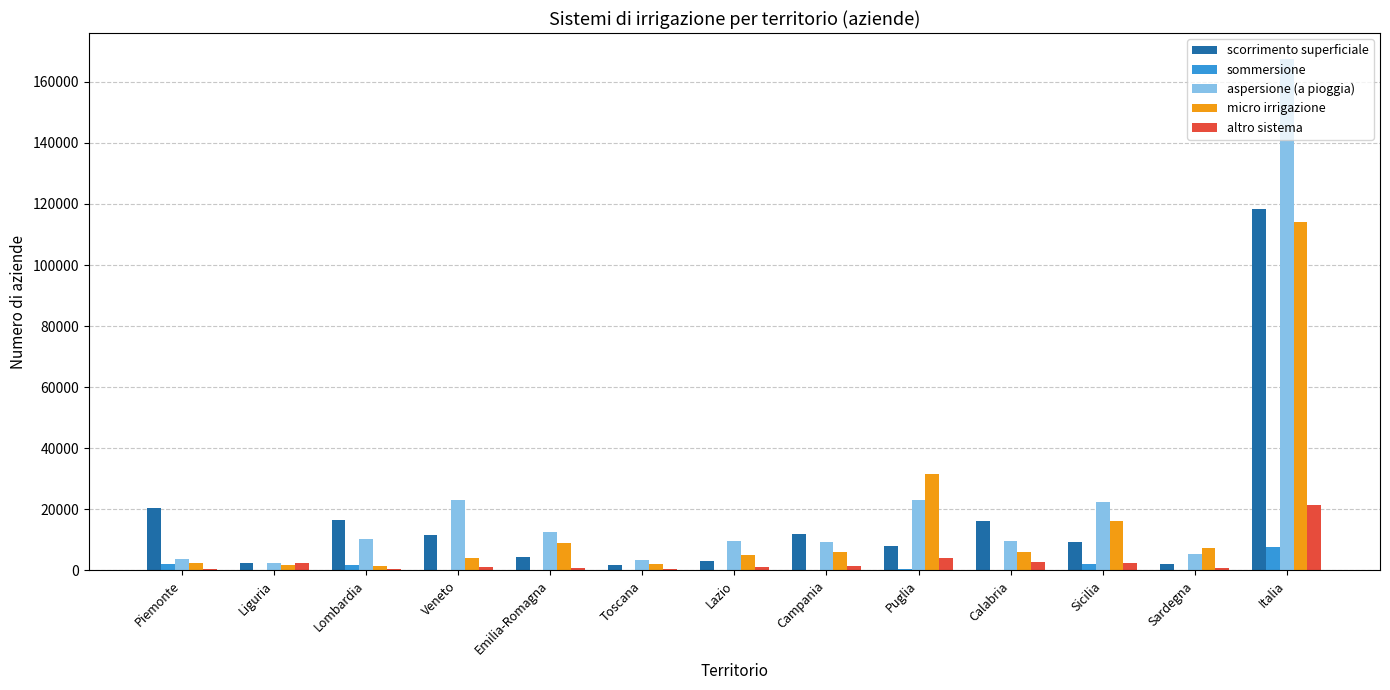

Which series has the widest spread of values?

aspersione (a pioggia)